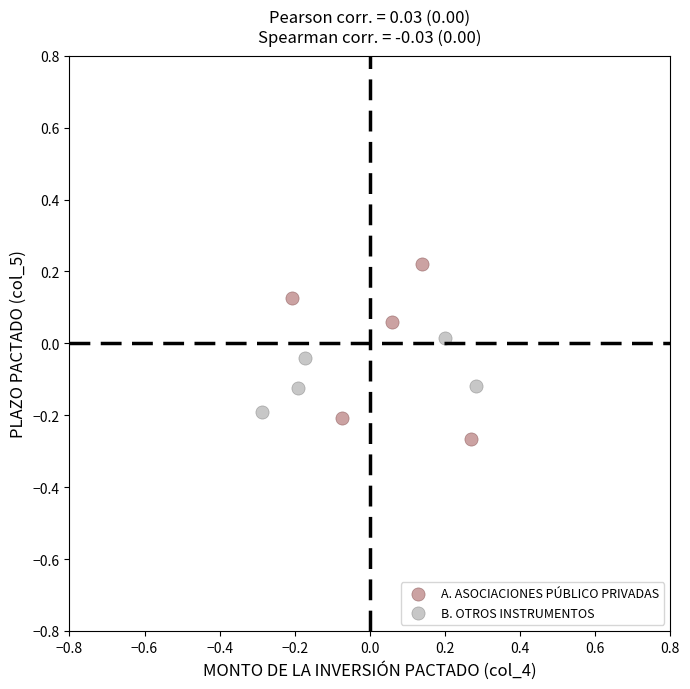

Which series has the widest spread of Y values?

A. ASOCIACIONES PÚBLICO PRIVADAS